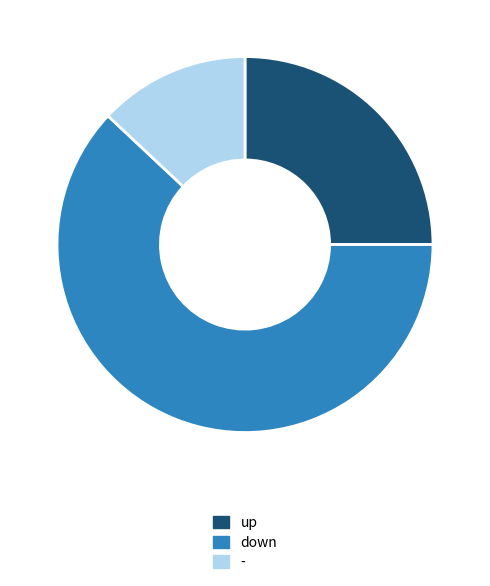

What is the ratio of the value at - to the value at down?

0.2